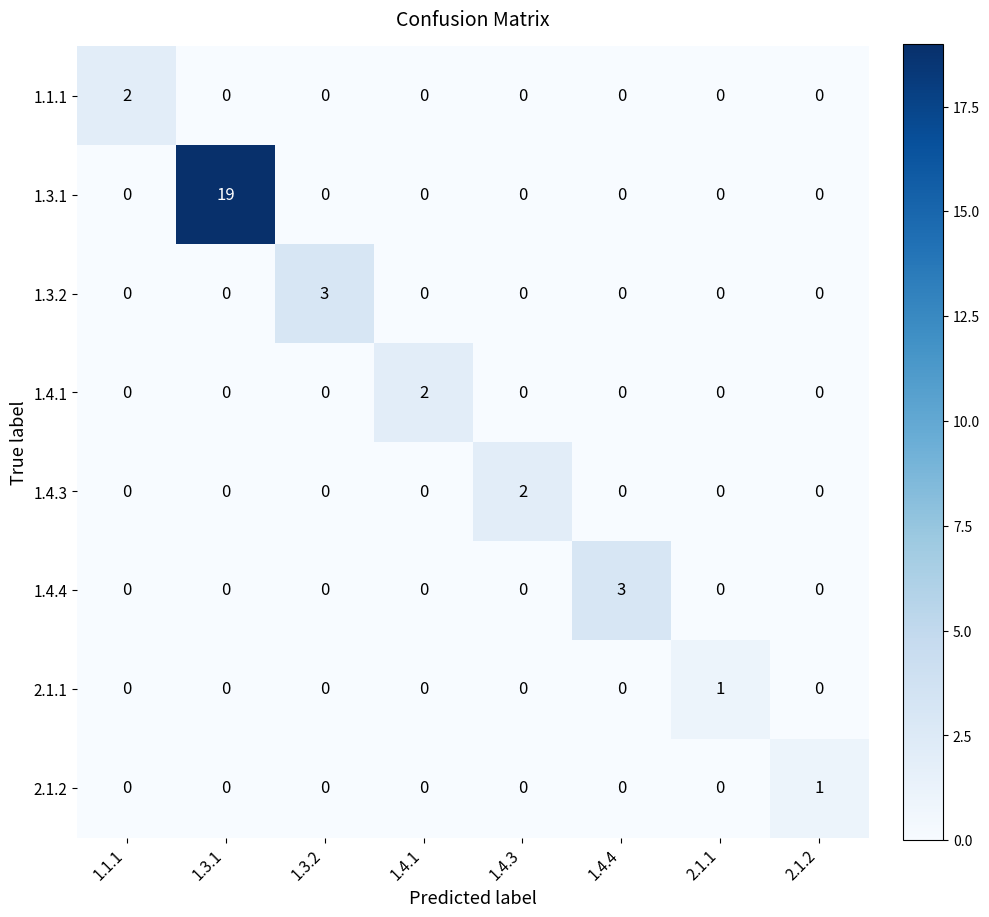

Which series has the largest total across all categories?

1.3.1